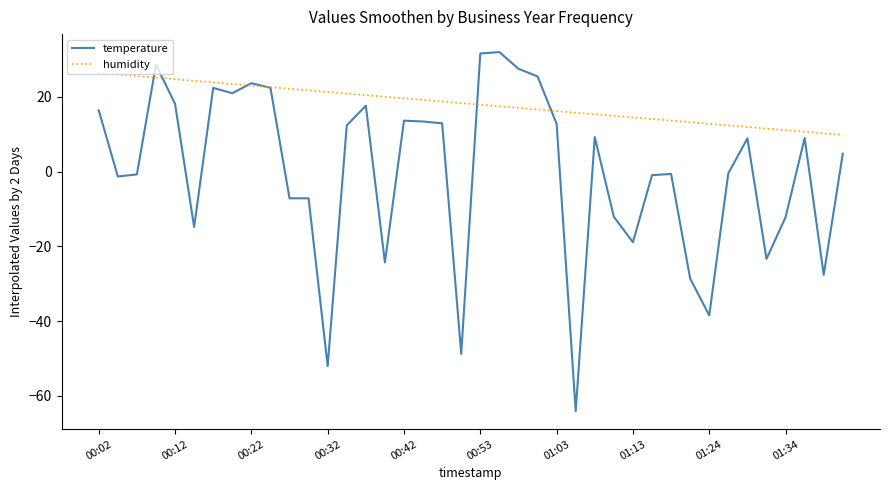

What is the highest value of the humidity series?

26.4